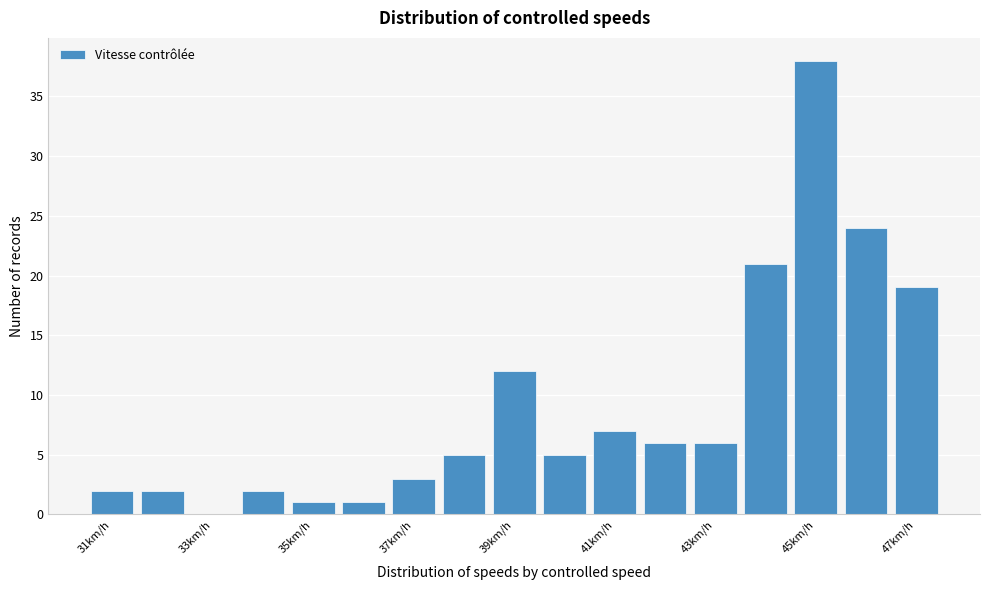

Over which range of the x-axis is the bar tallest?

44.5 to 45.5